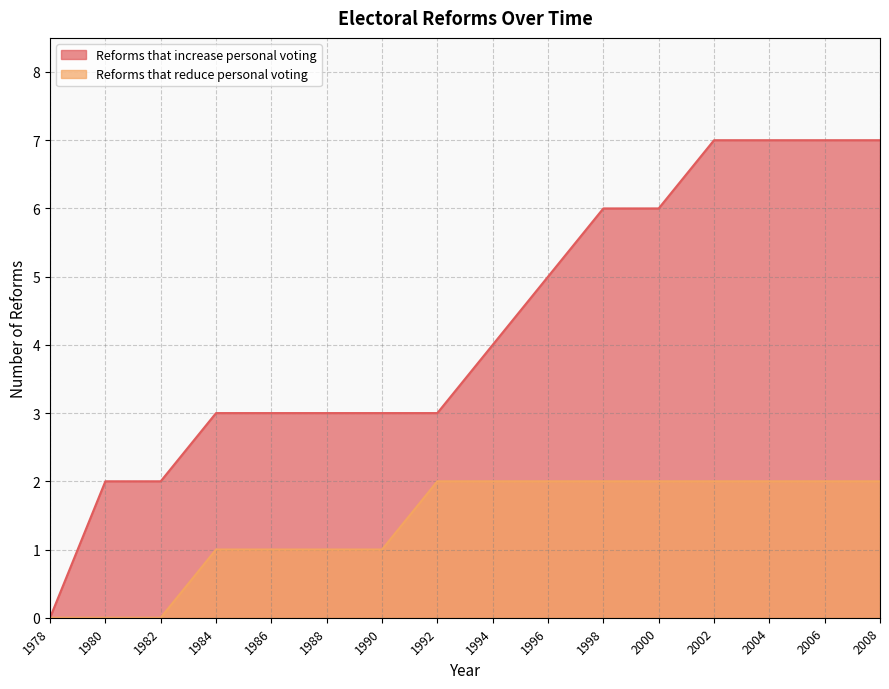

How many Reforms that increase personal voting values are between 3 and 7?

13